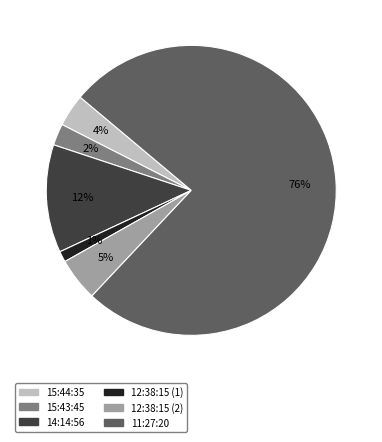

Which slice is the smallest?

12:38:15 (1)